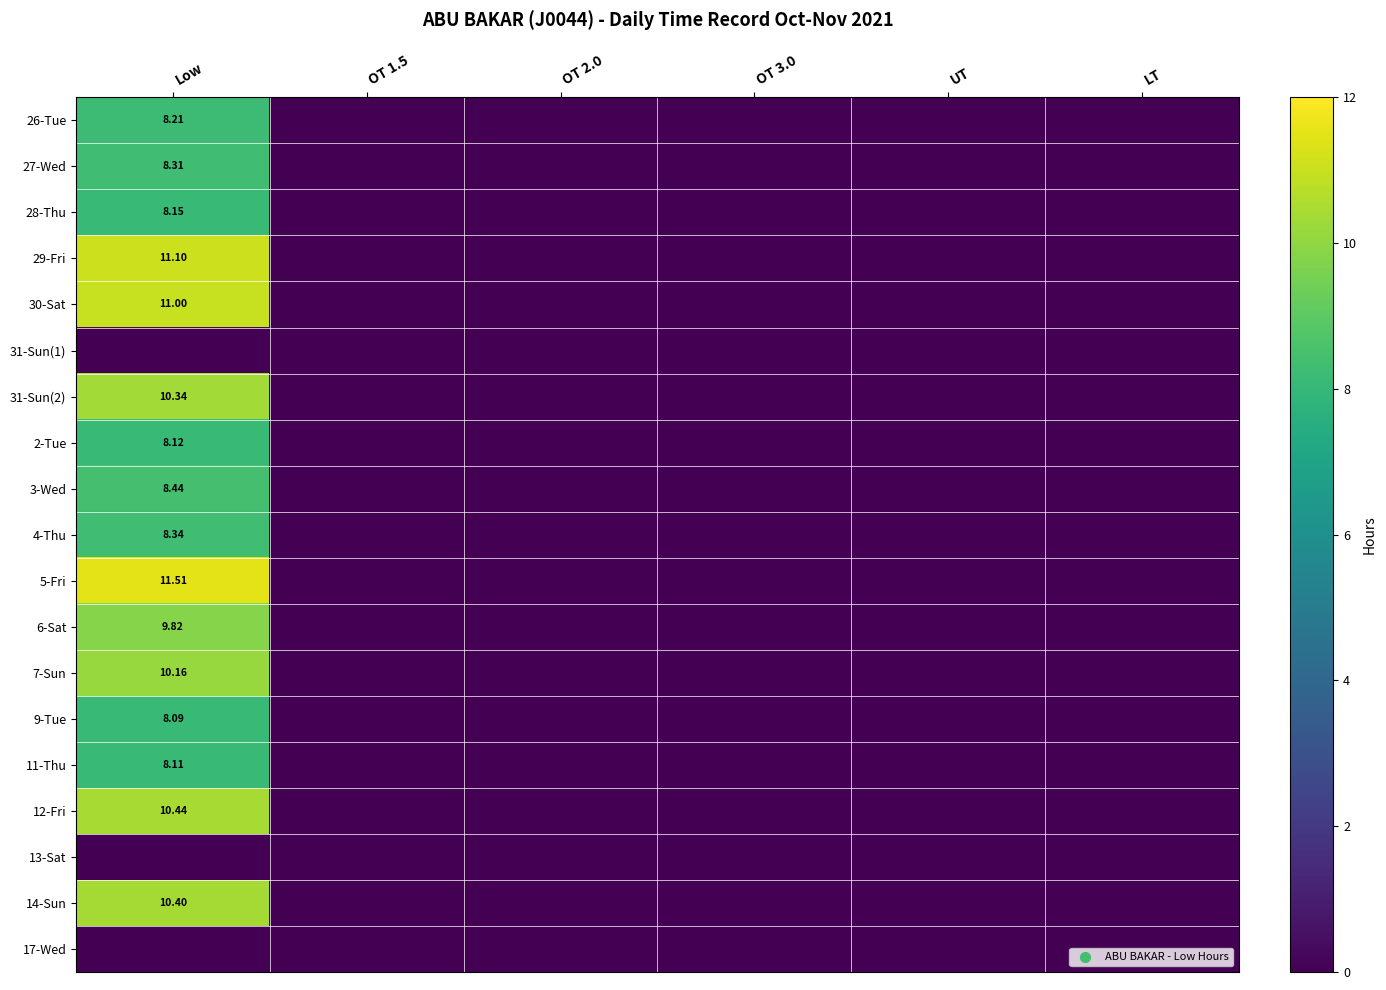

What is the sum of all 12-Fri values?

10.4